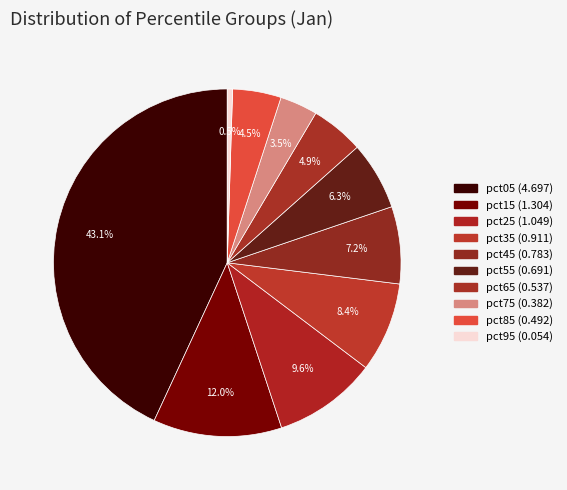

How many segments does this pie chart have?

10